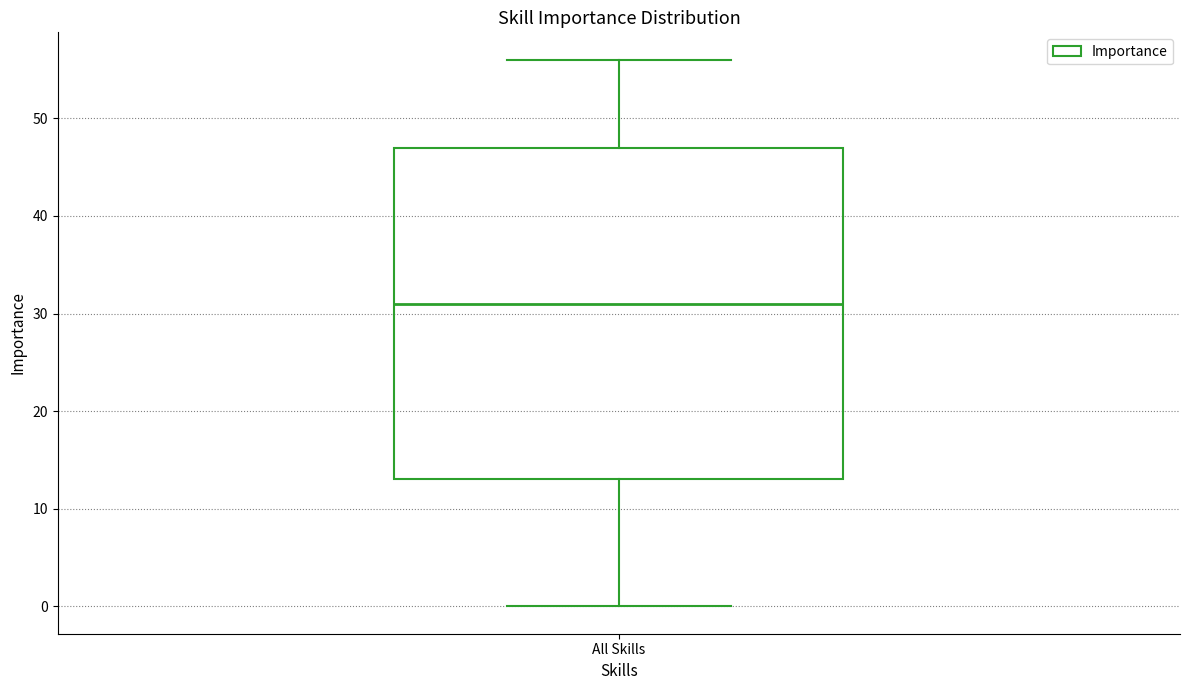

Where does the median line of the box for All Skills sit on the y-axis? The values are not printed on the chart, so give them approximately, as read against the axis.

31